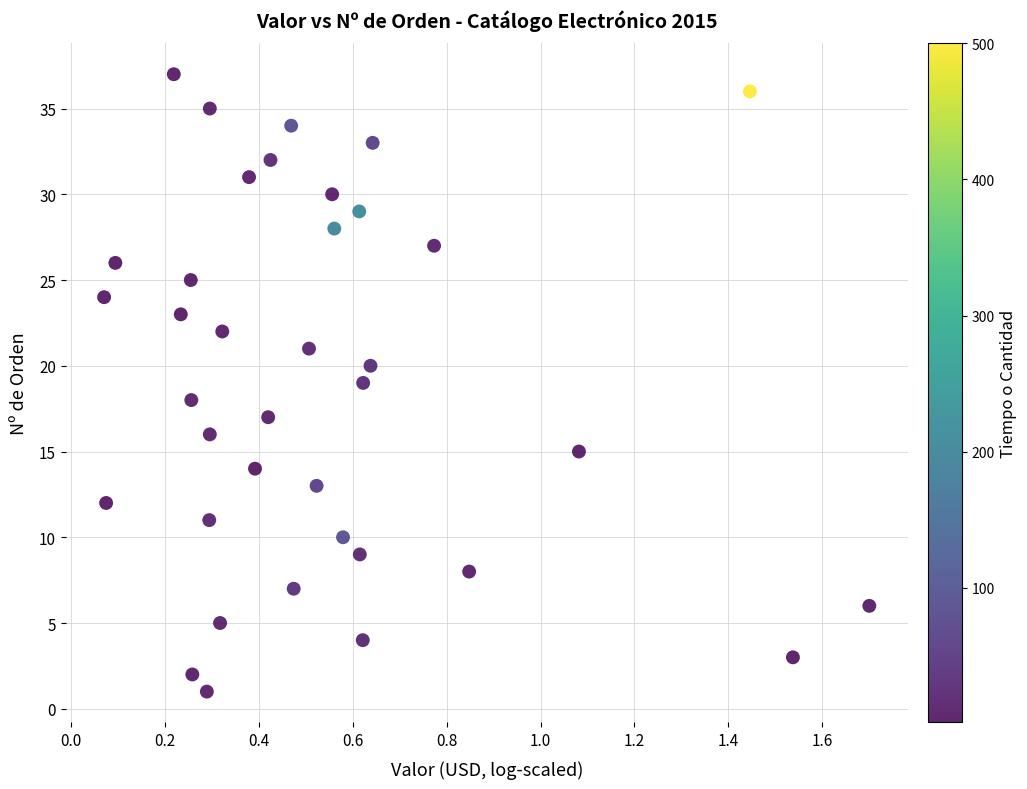

What is the range of Y values (max minus min)?

36